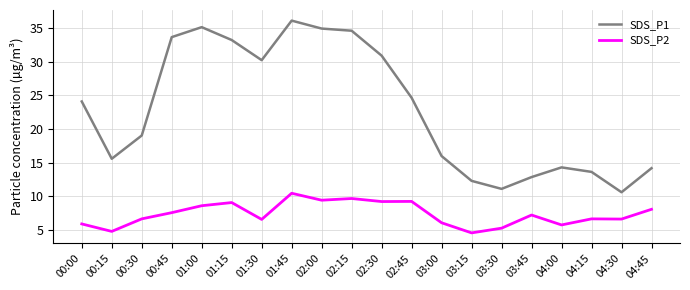

What is the sum of the SDS_P2 values at 01:30 and 01:00?

15.2